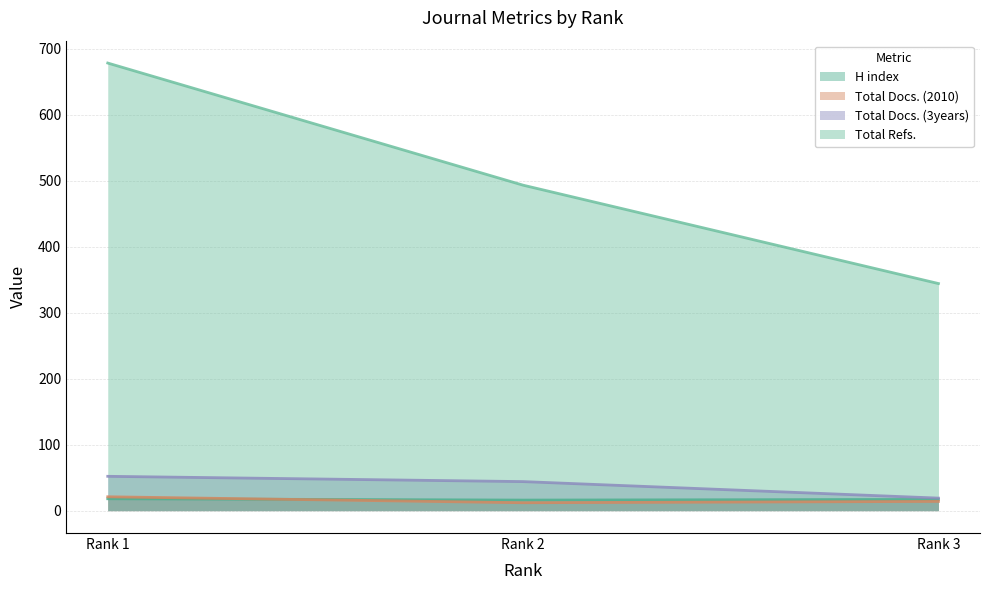

Between Rank 1 and Rank 3, which is larger?

Rank 1